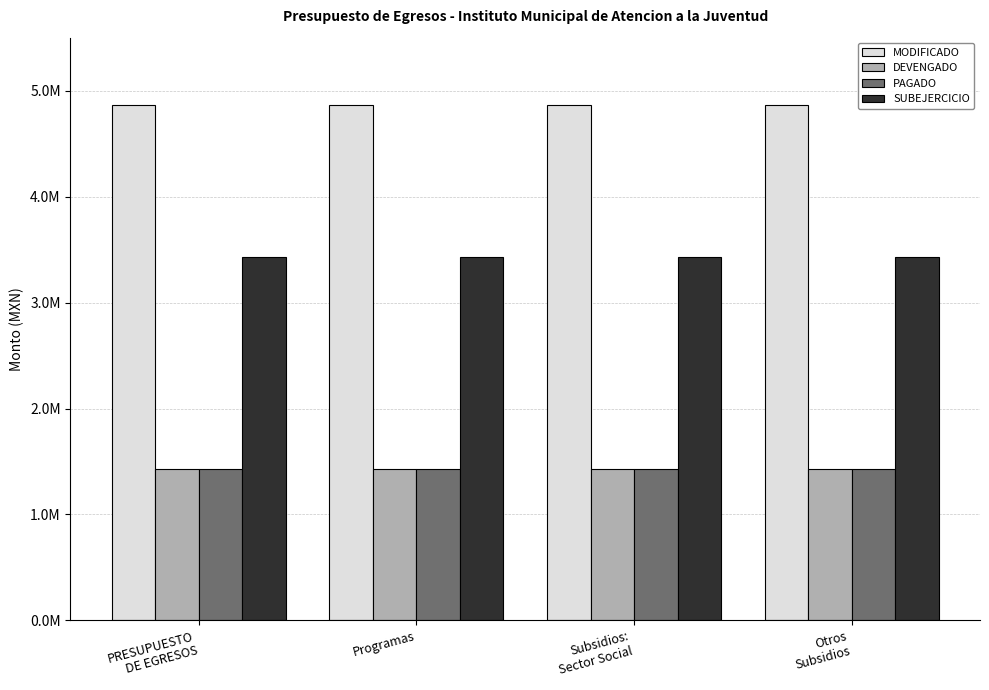

Does the chart contain stacked bars?

No